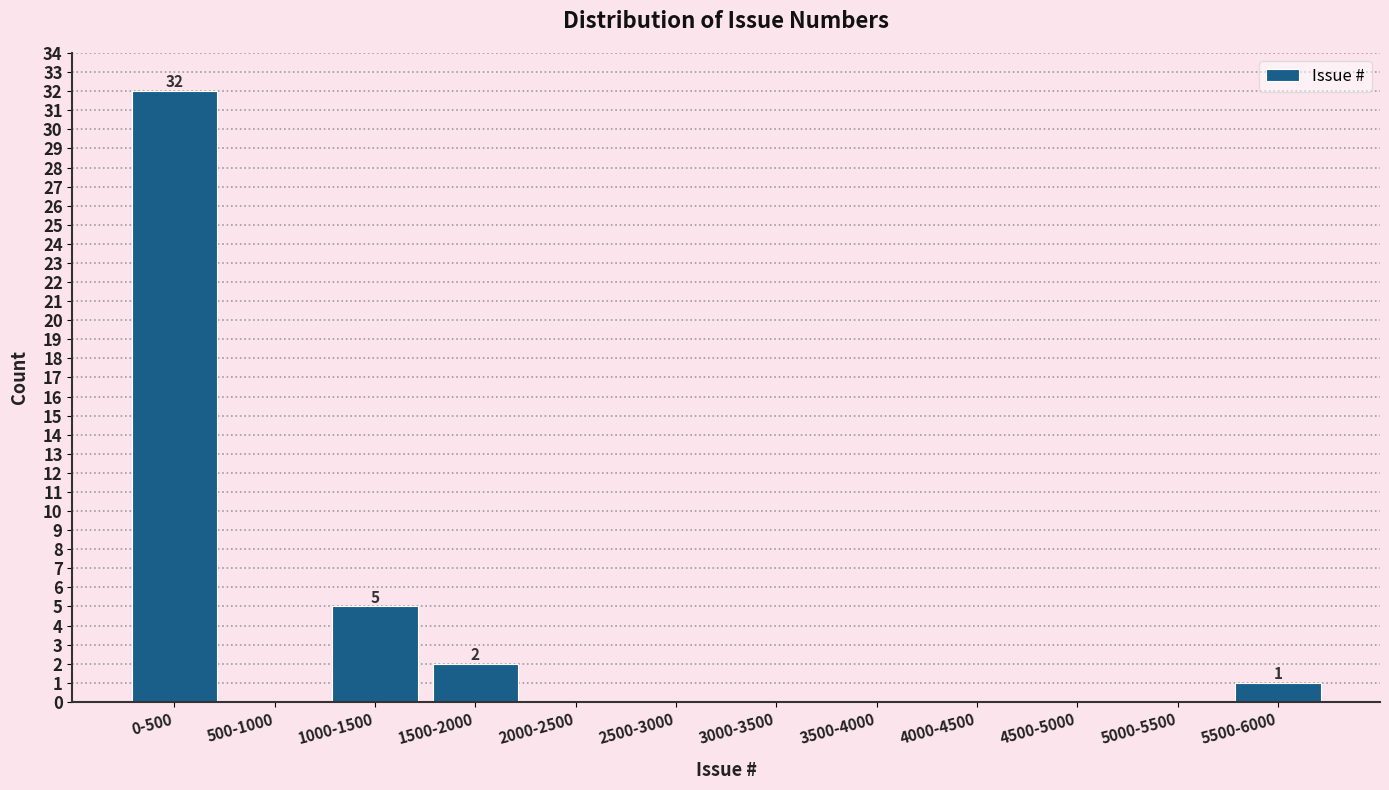

Reading right to left, extract all data points from this chart.

5500-6000=1	5000-5500=0	4500-5000=0	4000-4500=0	3500-4000=0	3000-3500=0	2500-3000=0	2000-2500=0	1500-2000=2	1000-1500=5	500-1000=0	0-500=32